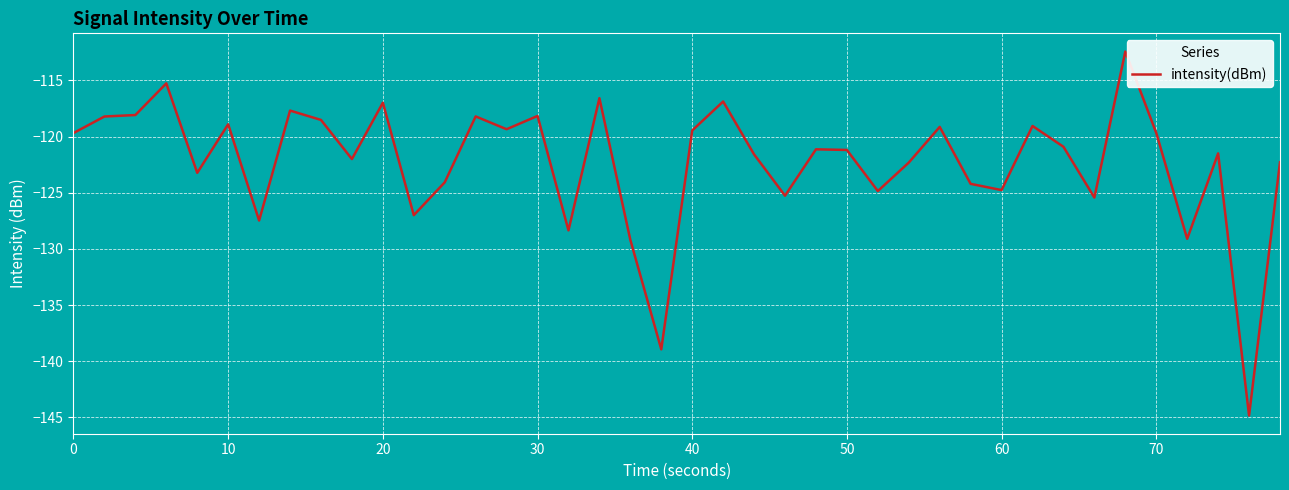

Does the chart display data point markers on the line(s)?

No